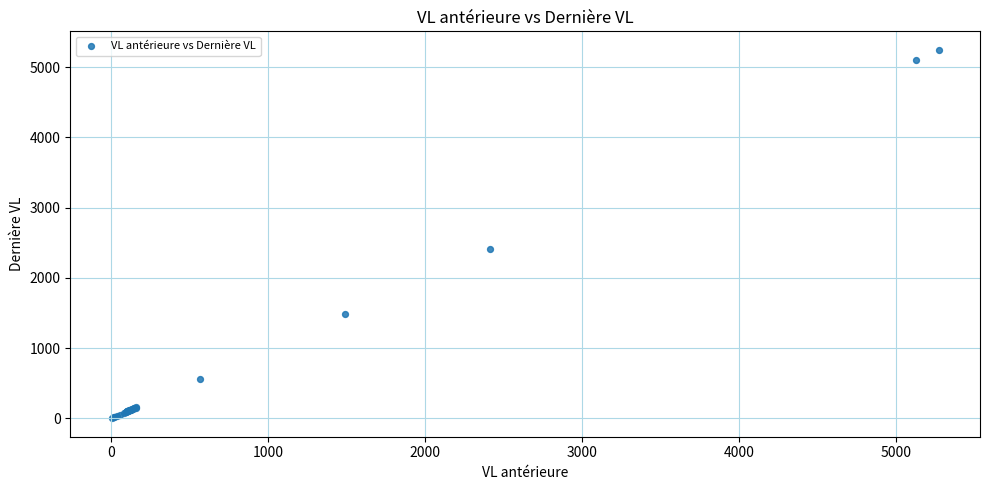

What Y value in the scatter plot is closest to 2625?

2419.0